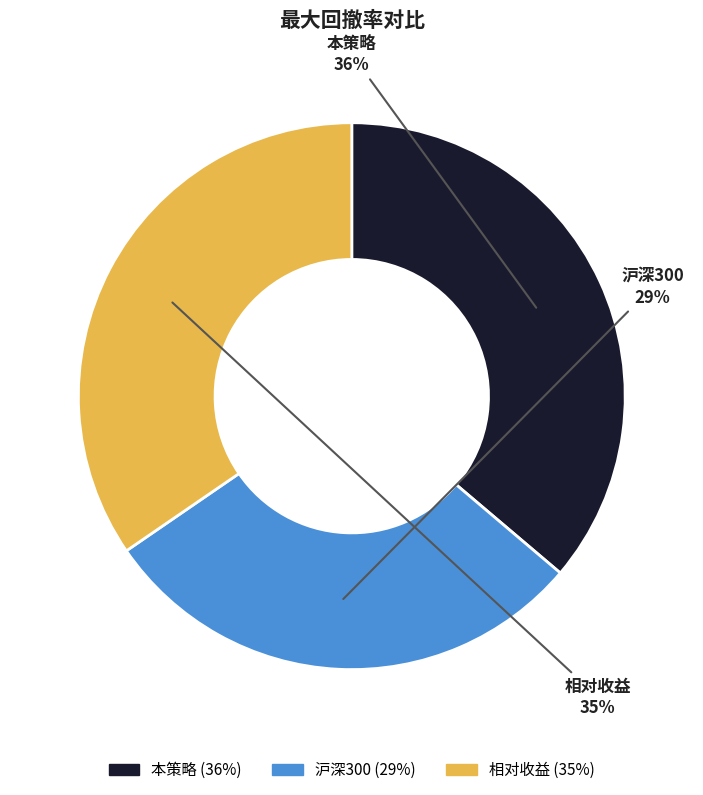

Do 沪深300 and 本策略 together represent more than half of the pie?

Yes